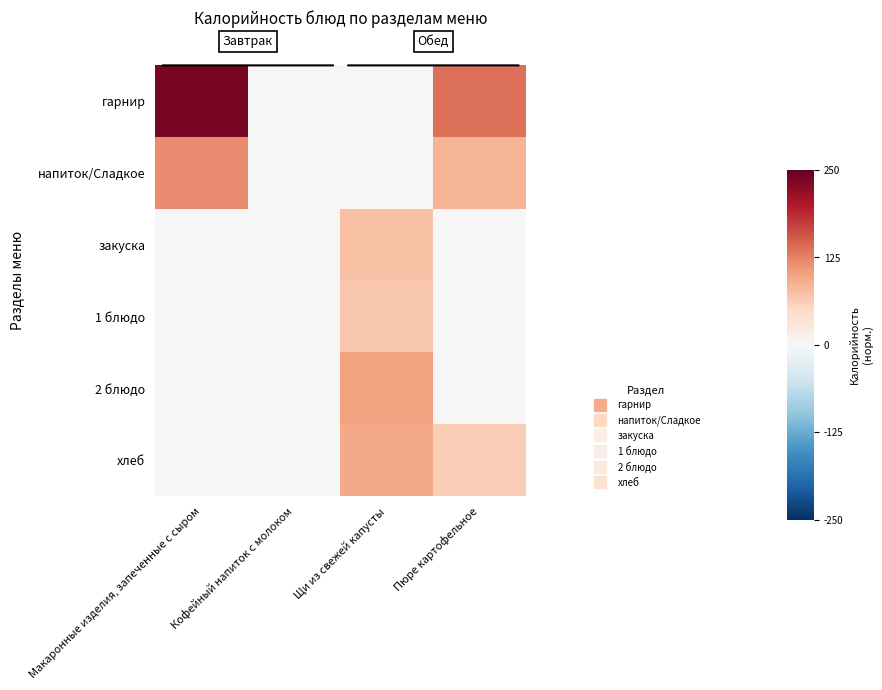

At how many categories does at least one series exceed 0?

3